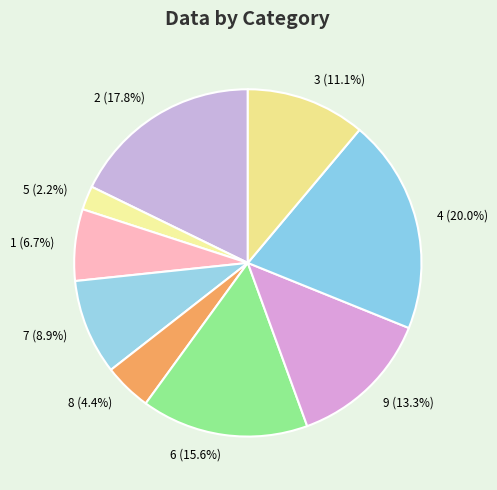

To the nearest percent, what percentage of the pie is 9?

13%